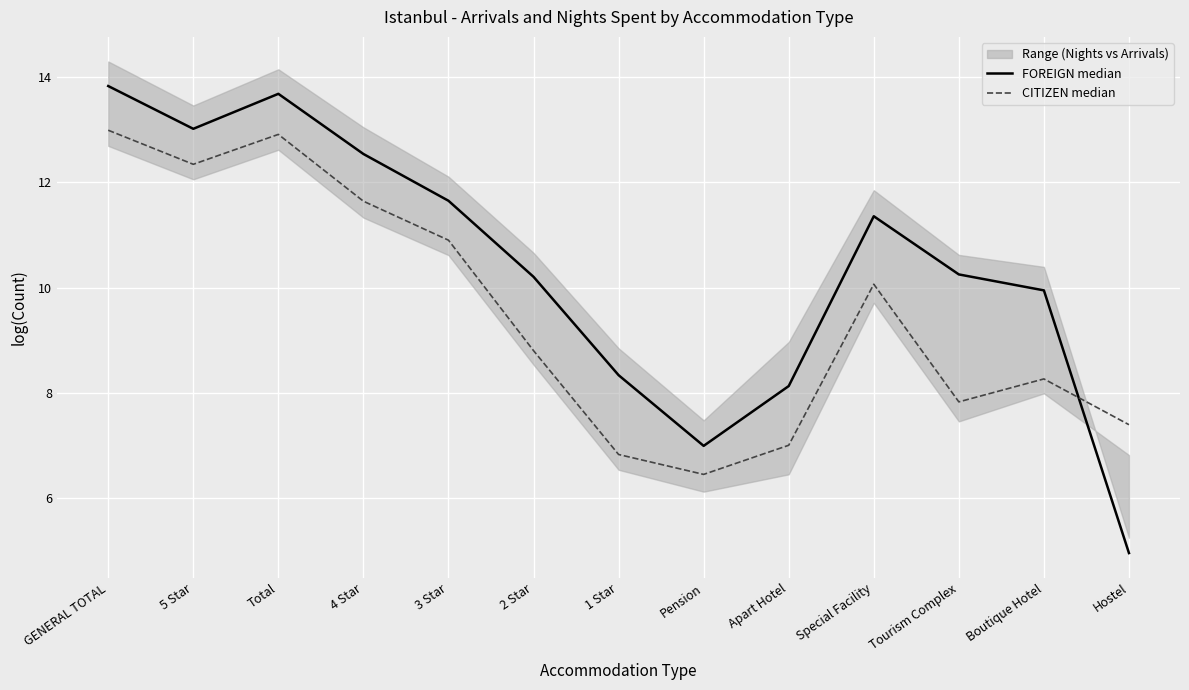

What position from the left is 5 Star?

2